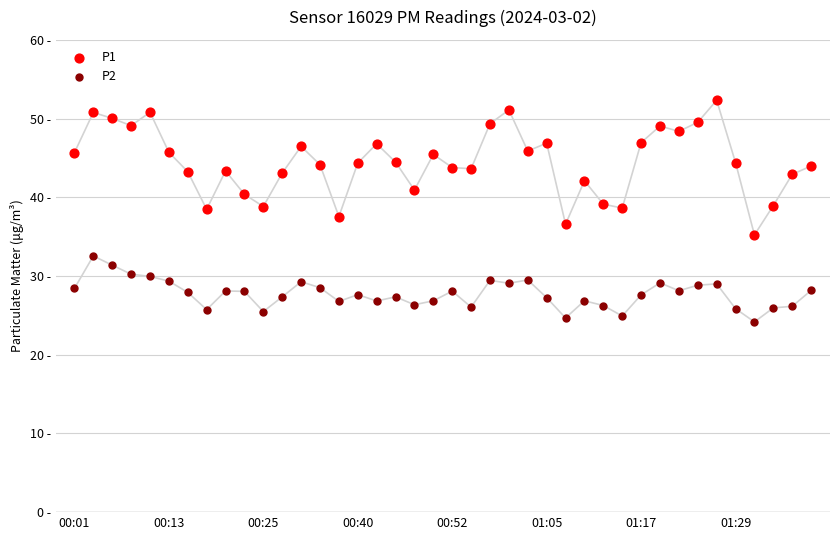

Which series reaches the maximum Y coordinate?

P1